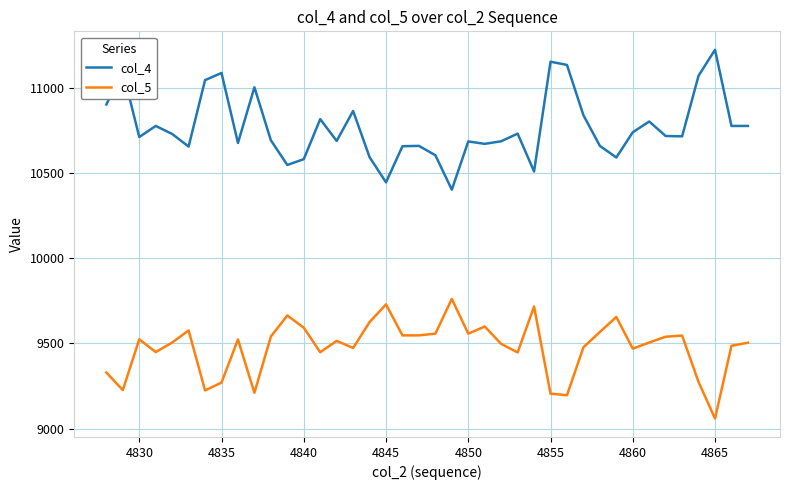

Which series has the largest total across all categories?

col_4